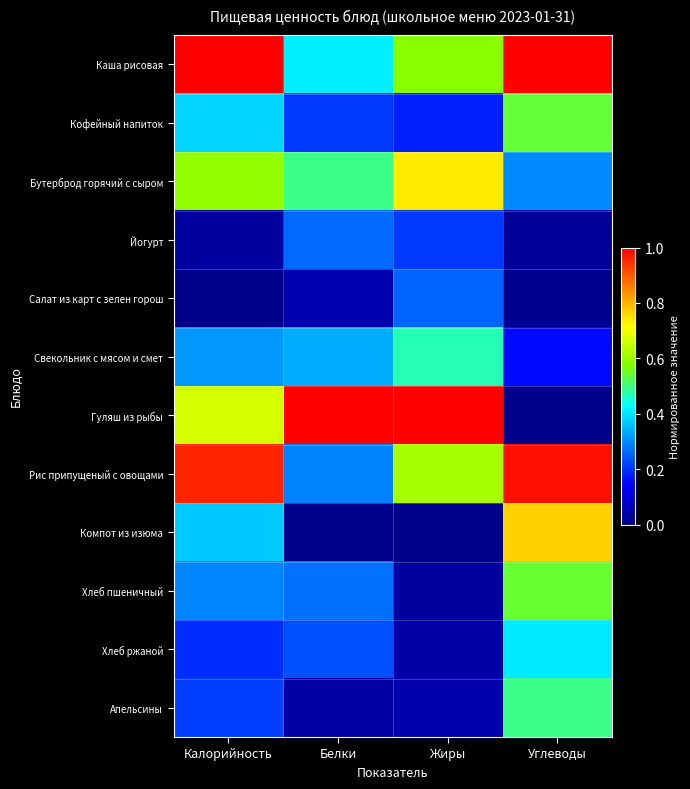

List the series in order of their peak value, highest first.

Каша рисовая, Гуляш из рыбы, Рис припущеный с овощами, Компот из изюма, Бутерброд горячий с сыром, Хлеб пшеничный, Кофейный напиток, Апельсины, Свекольник с мясом и смет, Хлеб ржаной, Йогурт, Салат из карт с зелен горош